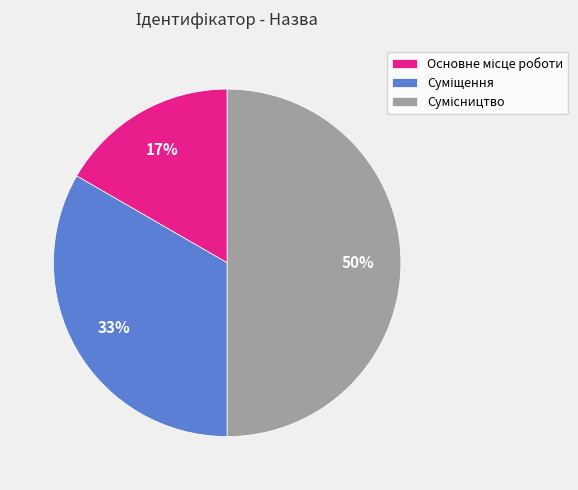

To the nearest percent, what is the average slice percentage?

33%